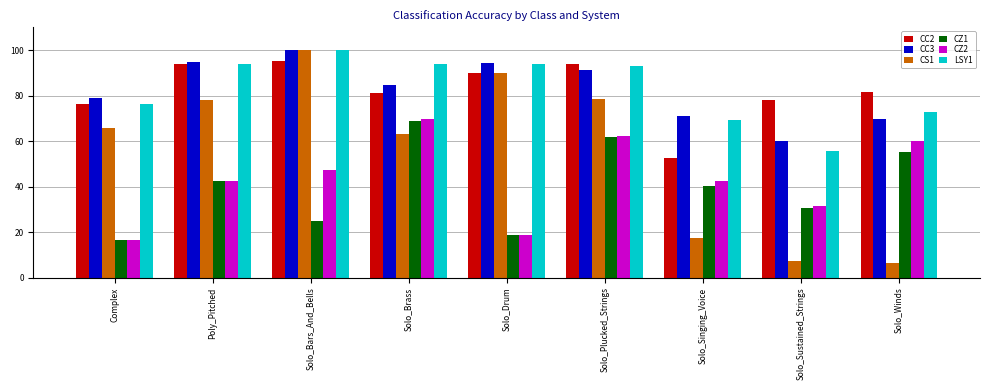

What is the total value across all series at Solo_Sustained_Strings?

263.5